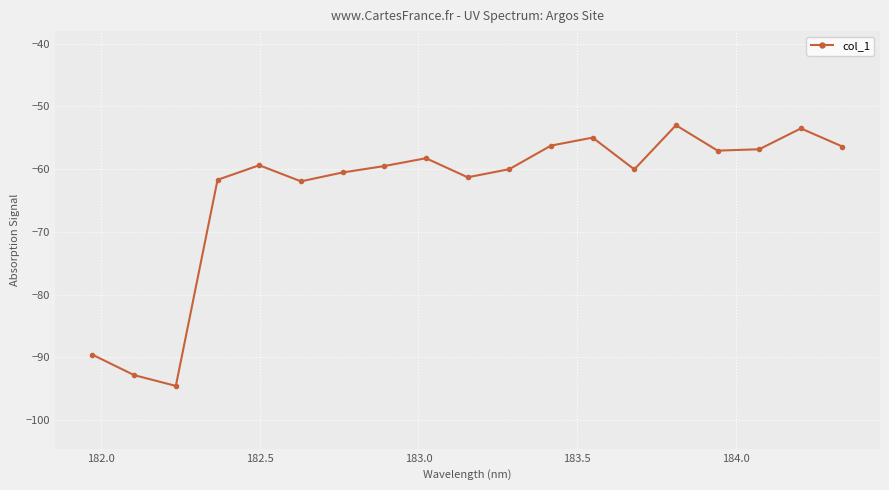

What is the value of the 16th point from the left?

-57.0